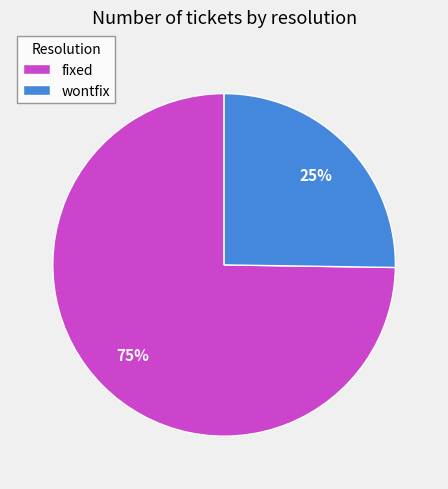

Which slice represents more than half of the pie?

fixed